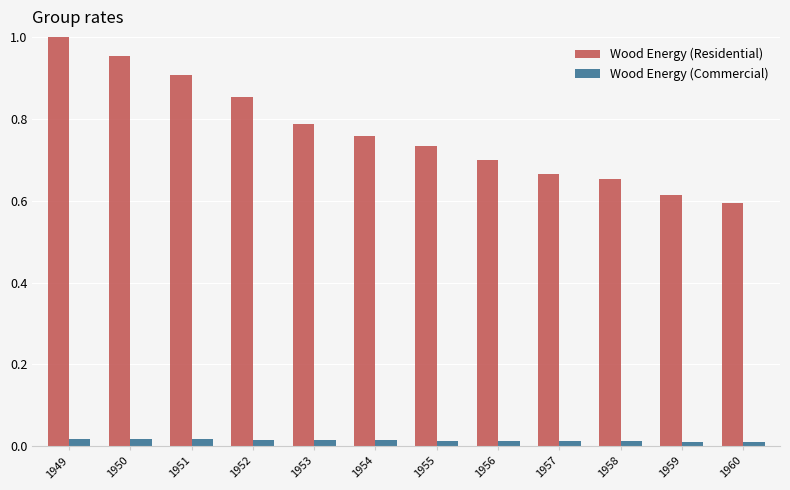

The value of Wood Energy (Residential) at 1959 is 0.2. True or false?

False